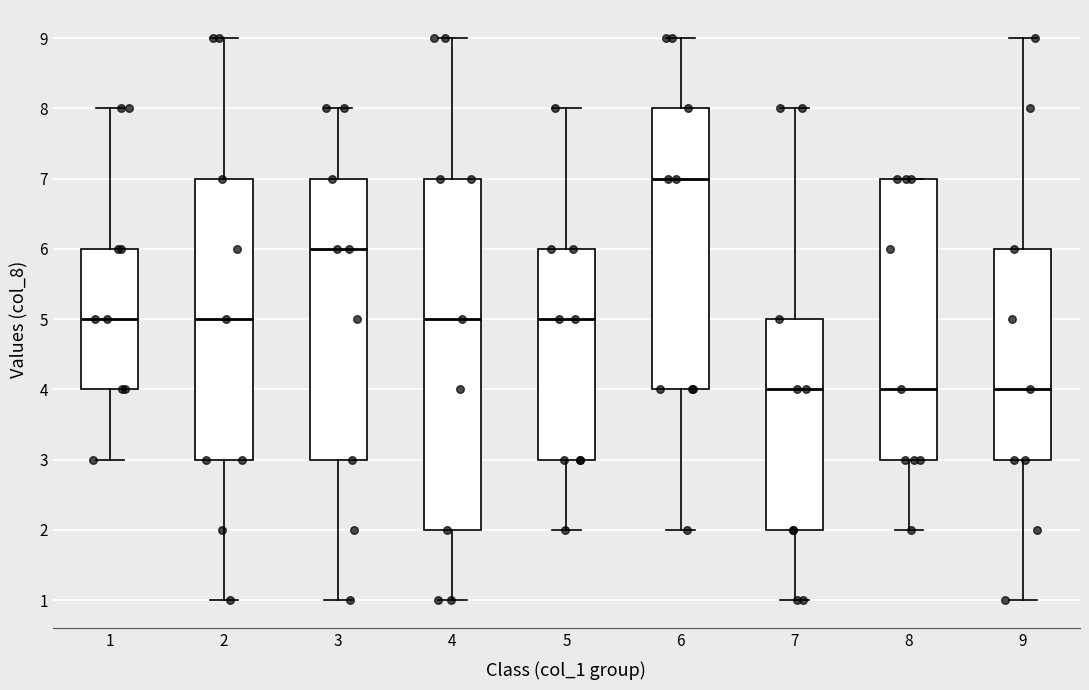

Which box's median line is the highest?

6